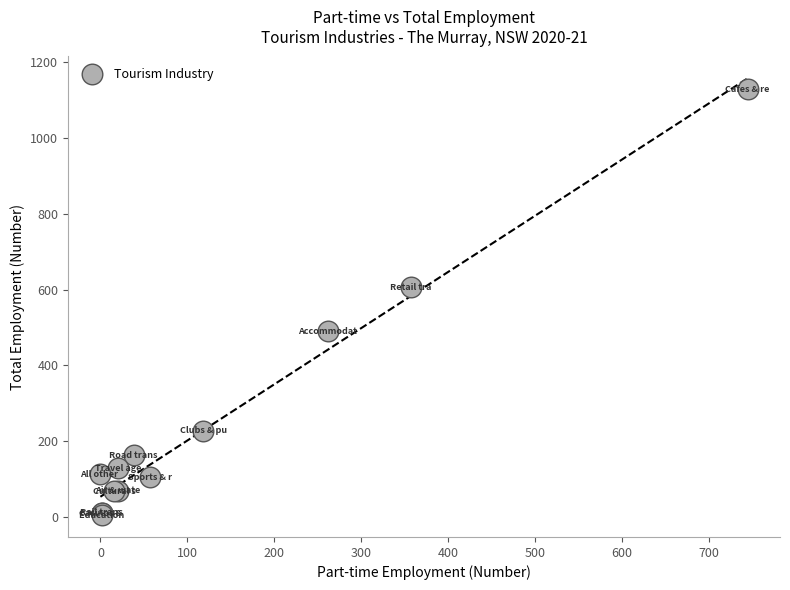

What Y value in the scatter plot is closest to 566?

606.7